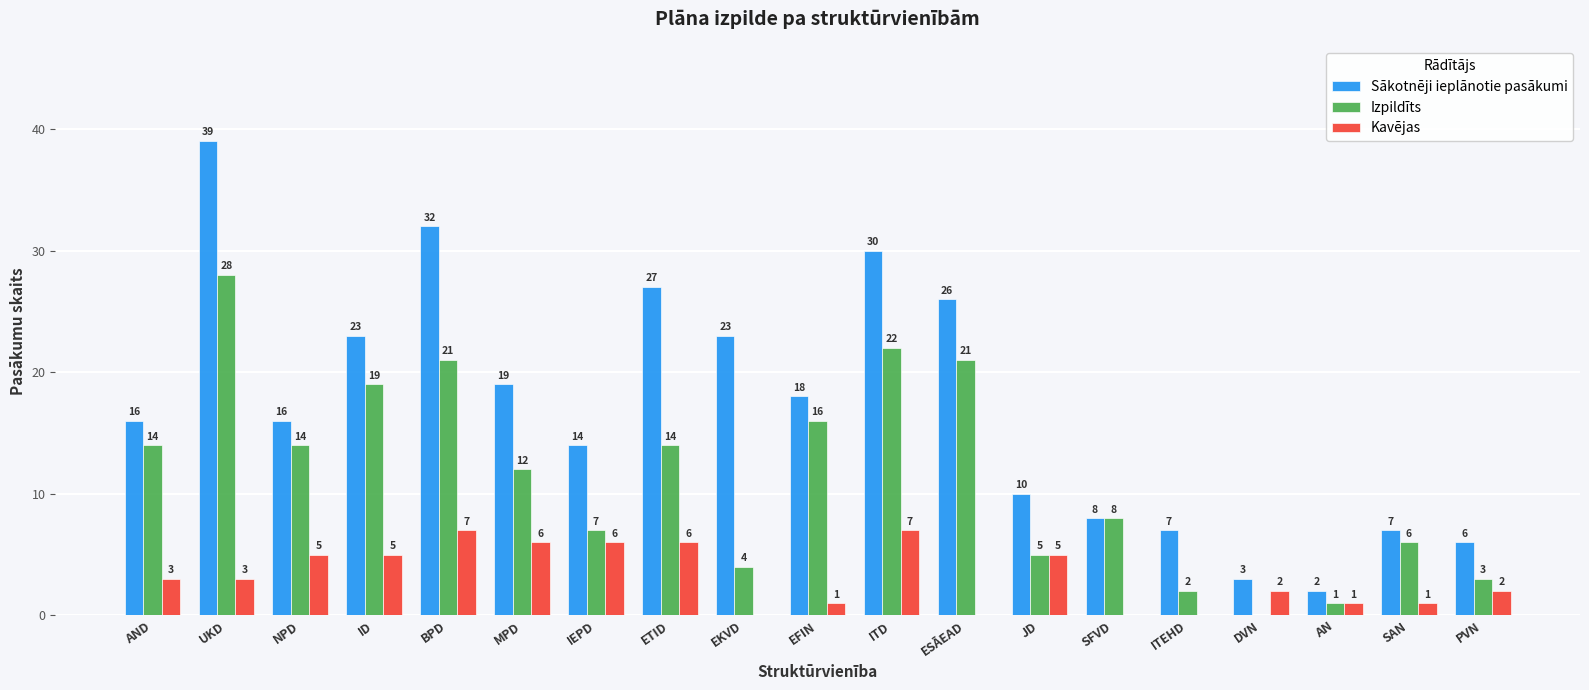

Reading right to left, transcribe all the data shown in this chart.

Sākotnēji ieplānotie pasākumi: PVN=6	SAN=7	AN=2	DVN=3	ITEHD=7	SFVD=8	JD=10	ESĀEAD=26	ITD=30	EFIN=18	EKVD=23	ETID=27	IEPD=14	MPD=19	BPD=32	ID=23	NPD=16	UKD=39	AND=16
Izpildīts: PVN=3	SAN=6	AN=1	DVN=0	ITEHD=2	SFVD=8	JD=5	ESĀEAD=21	ITD=22	EFIN=16	EKVD=4	ETID=14	IEPD=7	MPD=12	BPD=21	ID=19	NPD=14	UKD=28	AND=14
Kavējas: PVN=2	SAN=1	AN=1	DVN=2	ITEHD=0	SFVD=0	JD=5	ESĀEAD=0	ITD=7	EFIN=1	EKVD=0	ETID=6	IEPD=6	MPD=6	BPD=7	ID=5	NPD=5	UKD=3	AND=3